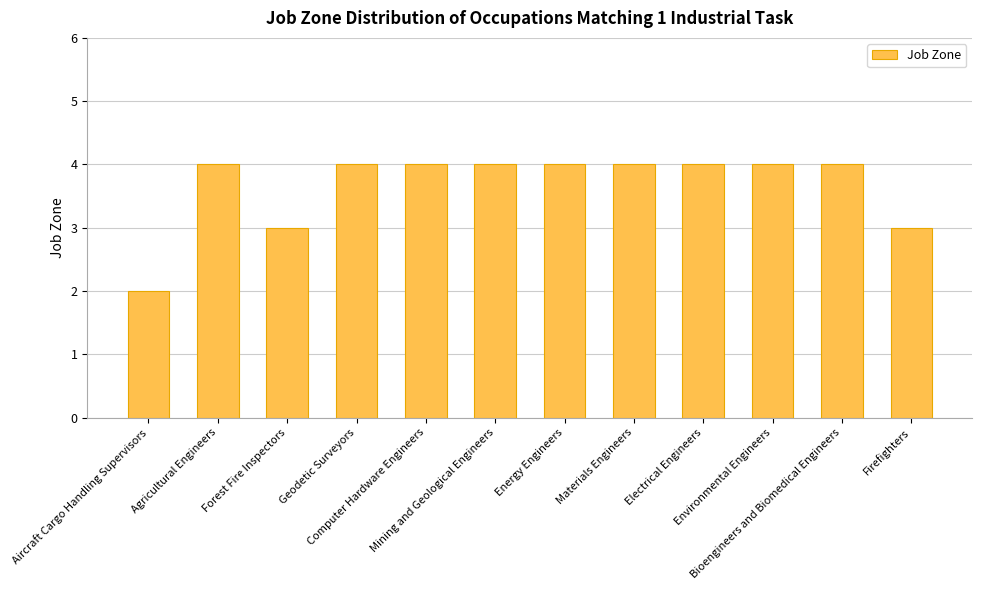

Which label corresponds to the smallest value in the chart?

Aircraft Cargo Handling Supervisors